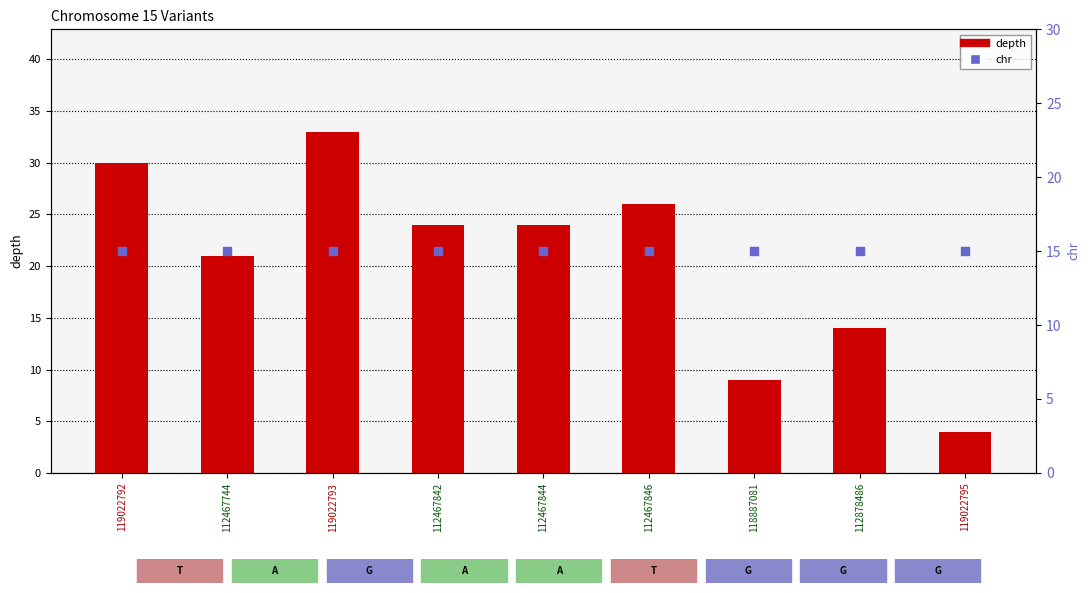

At how many categories does at least one series exceed 17?

6